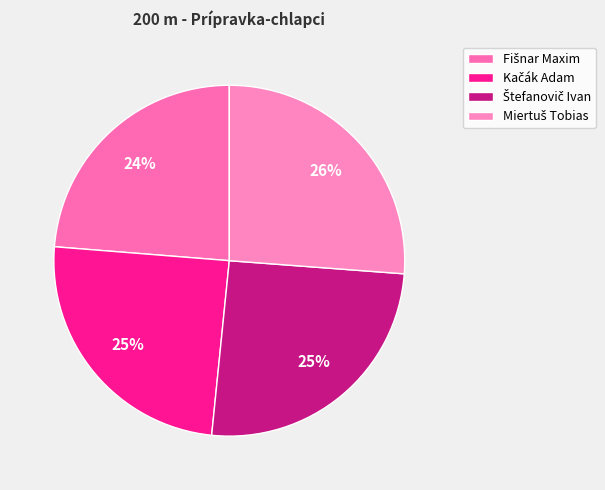

The Fišnar Maxim slice represents 17% of the pie. True or false?

False